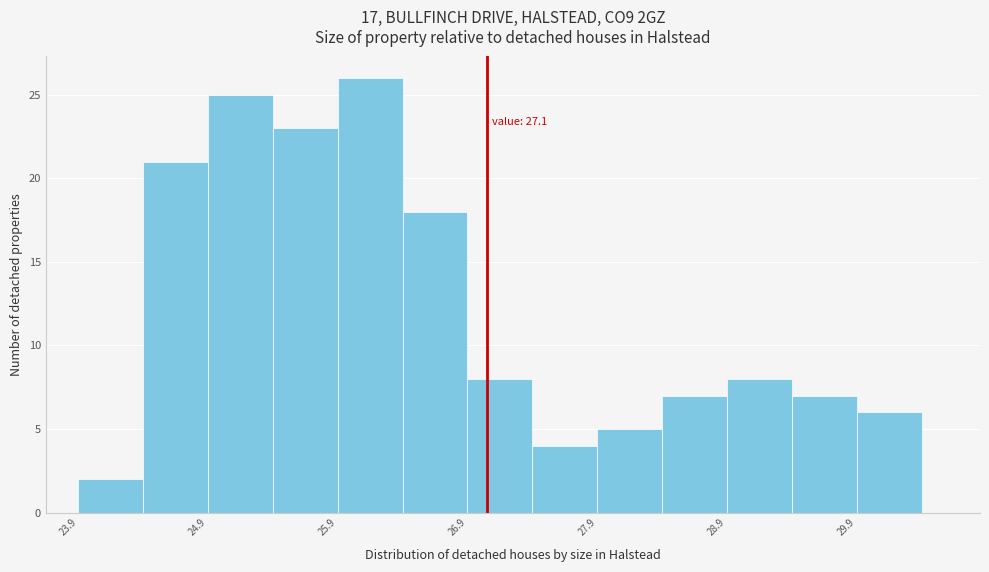

Which range on the x-axis has the tallest bar?

25.95 to 26.45